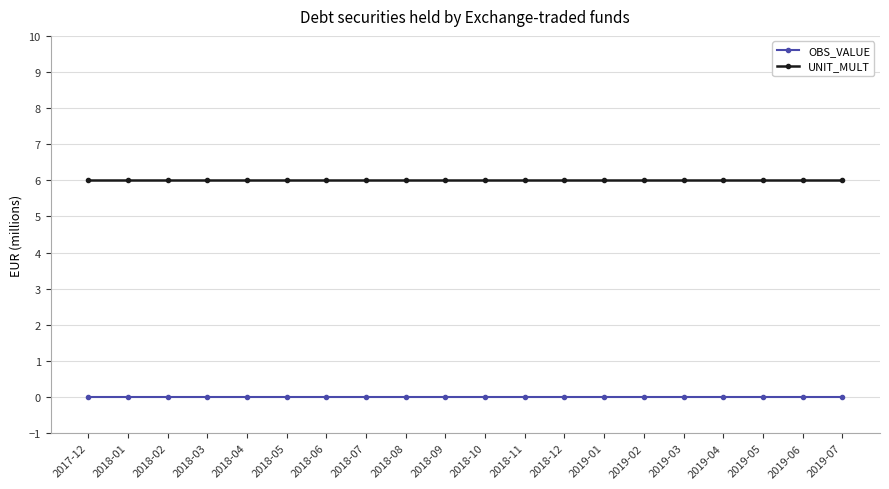

Is this an area chart (filled region under the line)?

No